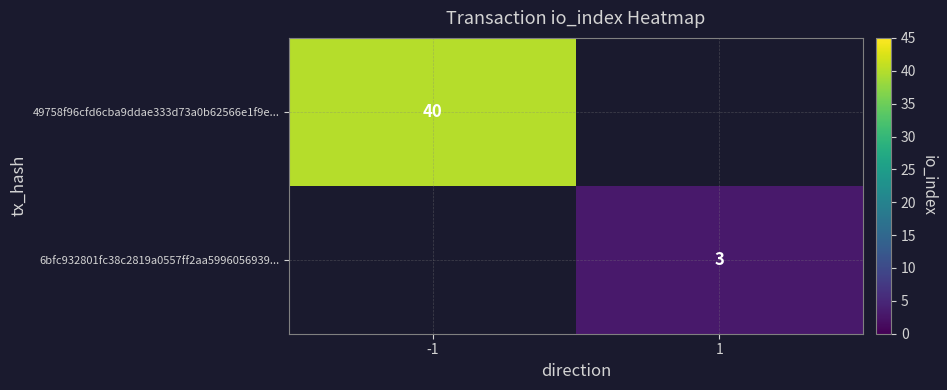

The value of 49758f96cfd6cba9ddae333d73a0b62566e1f9e... at -1 is 68.6. True or false?

False